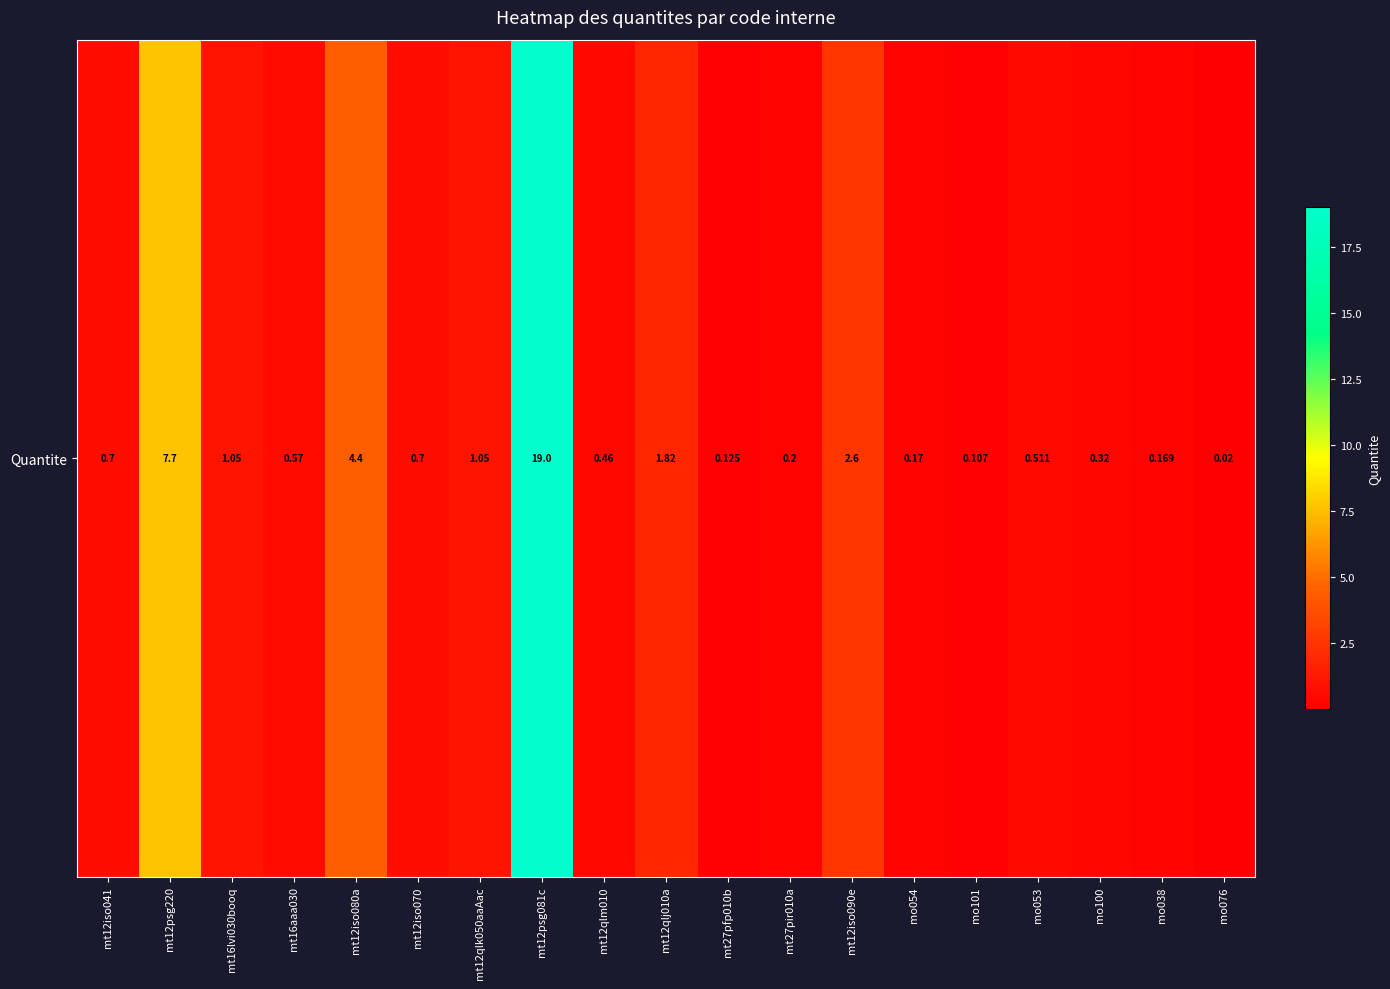

Where is the data nearest to the value 9?

mt12psg220